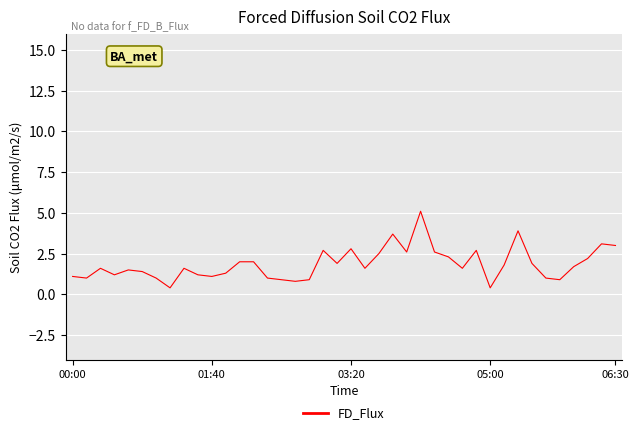

What is the minimum value shown in the chart?

0.4